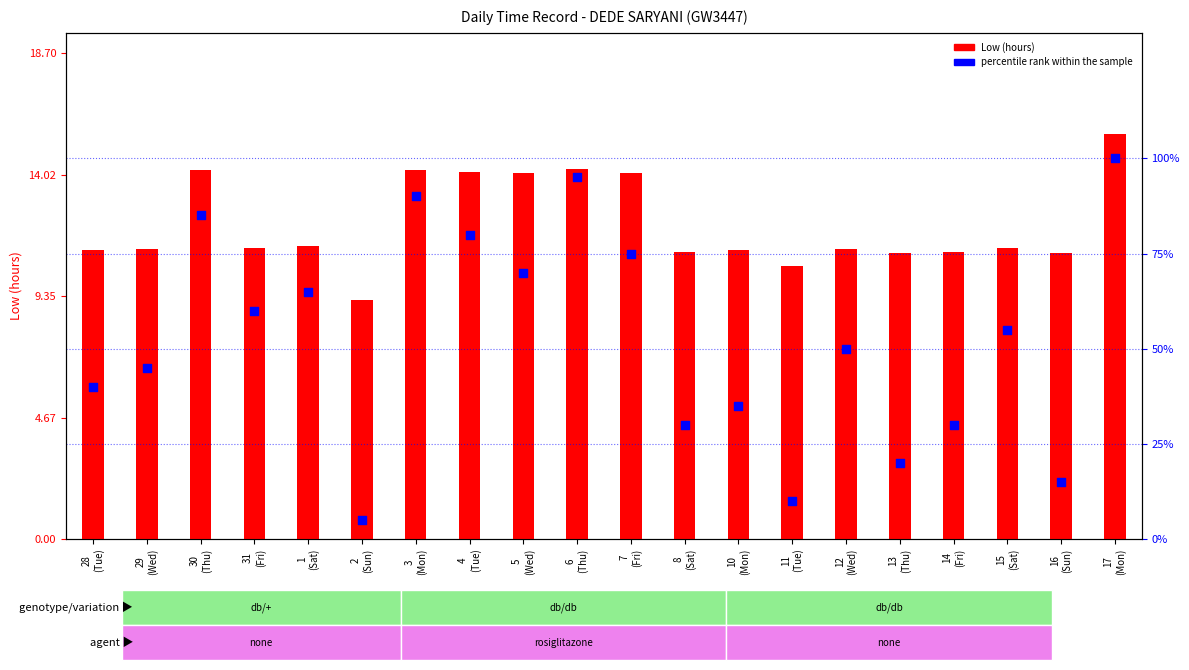

At how many categories does at least one series exceed 70?

6